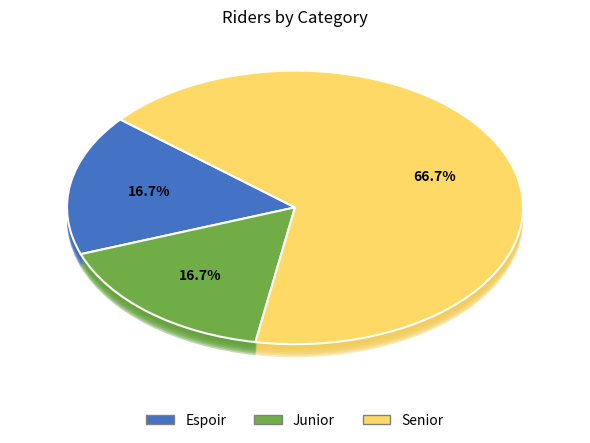

Is there any slice that represents more than half of the pie?

Yes